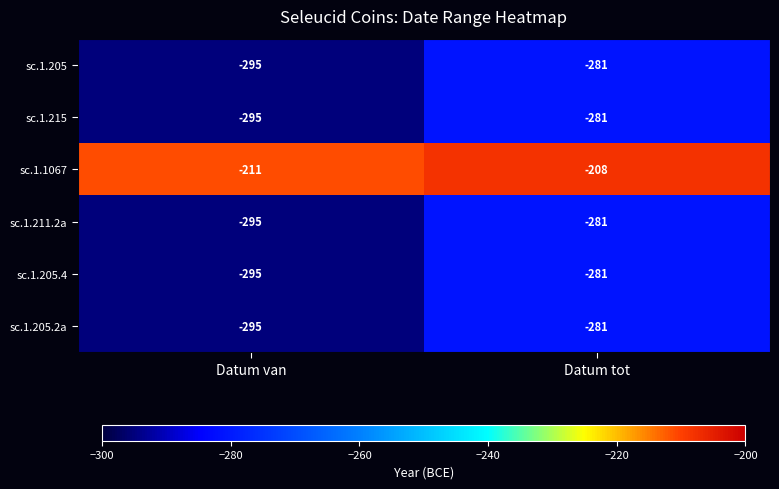

Is the value of sc.1.205 at Datum tot greater than the value of sc.1.215 at Datum van?

Yes